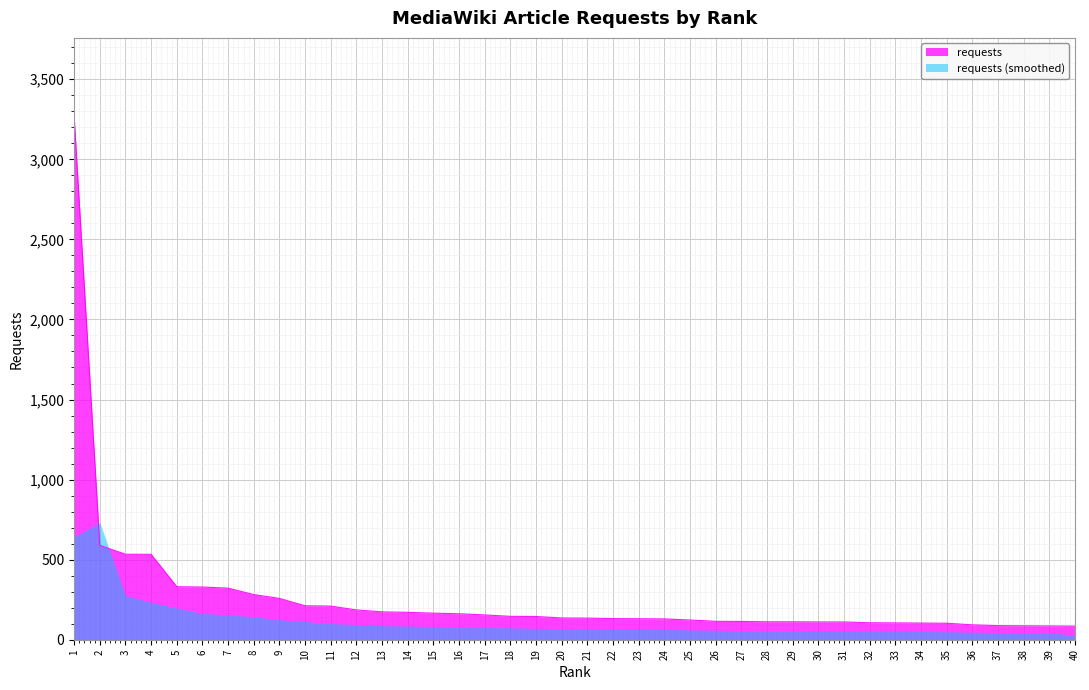

What is the value of the 4th point from the left?

533